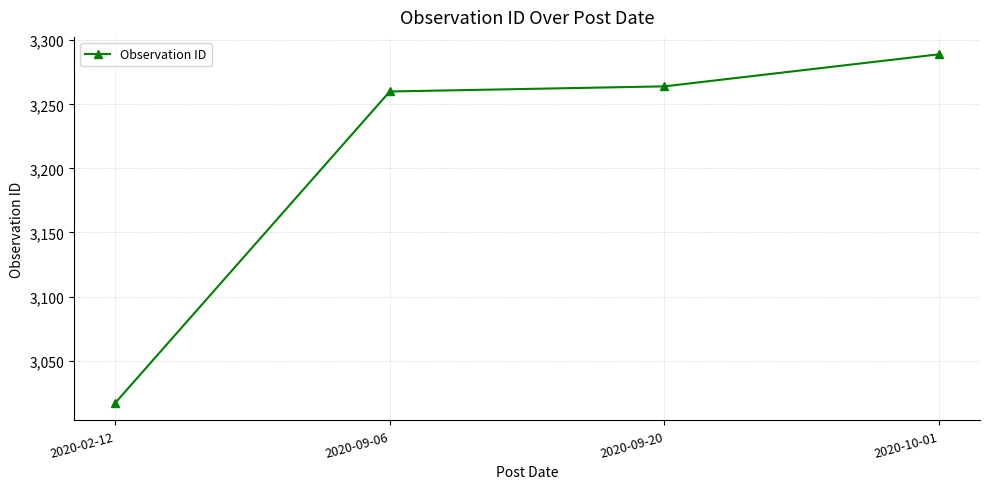

What is the sum of all values?

12830